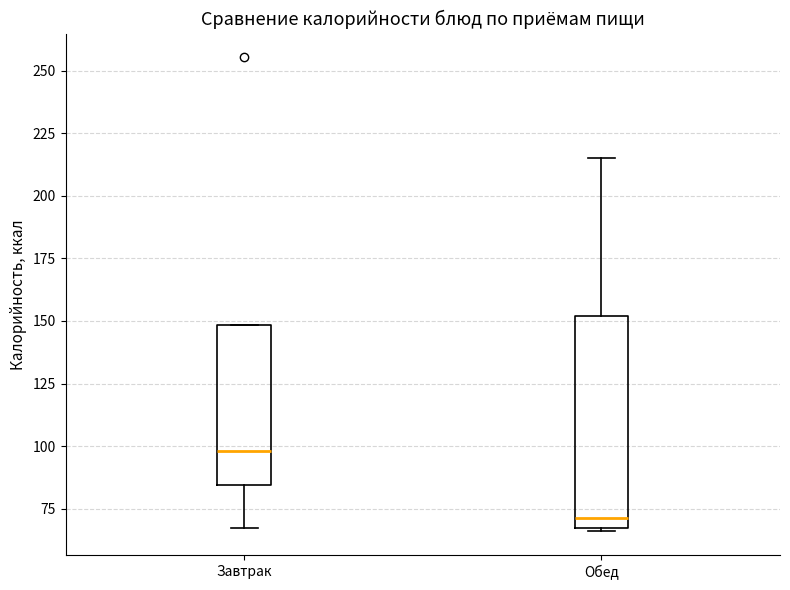

Reading left to right, read every box against the y-axis: the position of its median line, the range the box covers, and the ends of its whiskers. The values are not printed on the chart, so give them approximately, as read against the axis.

Завтрак: median 100, box 85 to 150, whiskers 65 to 150
Обед: median 70, box 65 to 150, whiskers 65 to 215